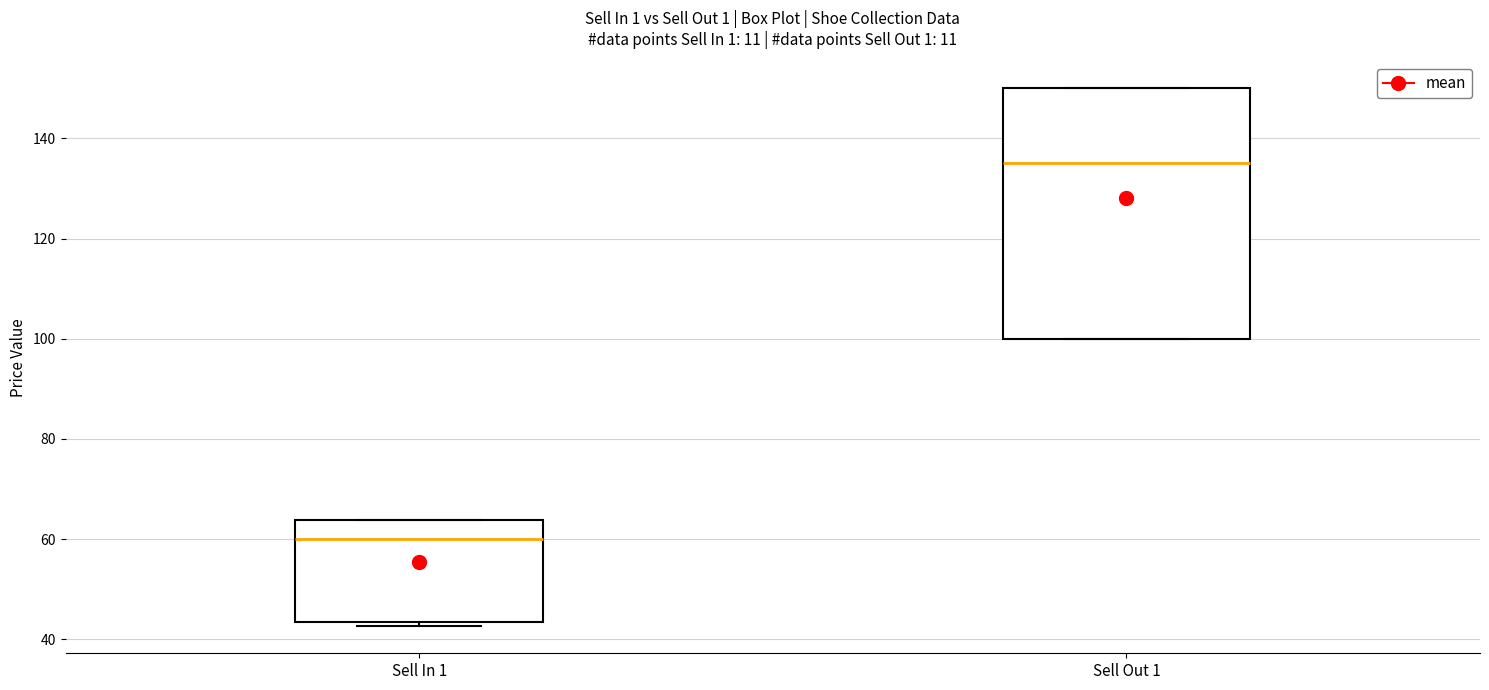

Reading left to right, read every box against the y-axis: the position of its median line, the range the box covers, and the ends of its whiskers. The values are not printed on the chart, so give them approximately, as read against the axis.

Sell In 1: median 60, box 44 to 64, whiskers 42 to 64
Sell Out 1: median 136, box 100 to 150, whiskers 100 to 150